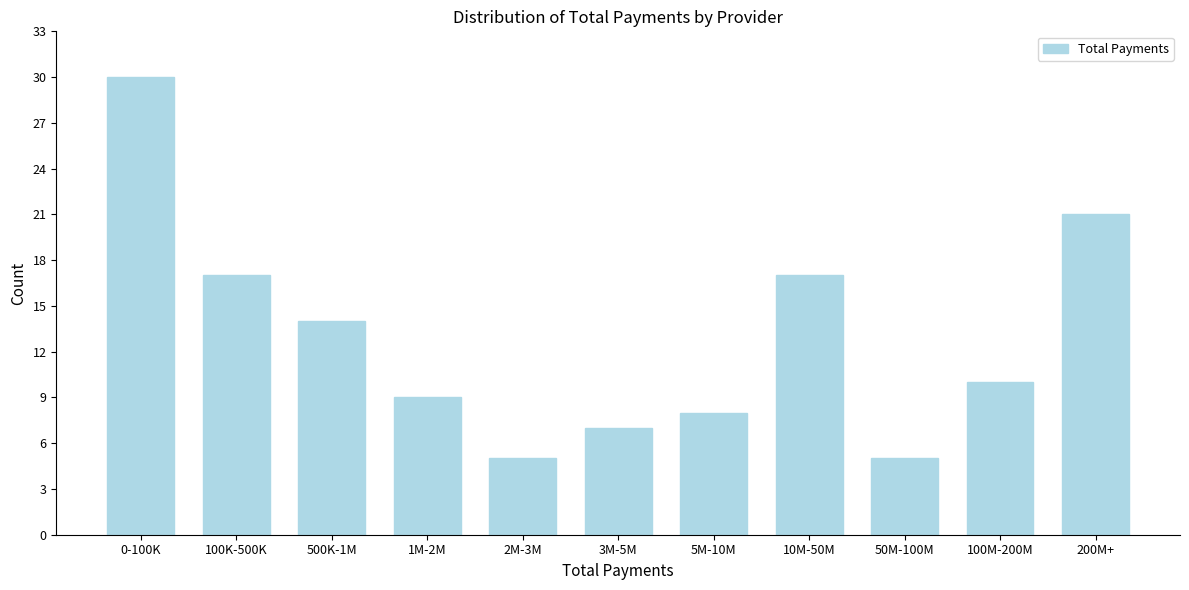

Reading right to left, what are all the values shown in this chart?

200M+=21	100M-200M=10	50M-100M=5	10M-50M=17	5M-10M=8	3M-5M=7	2M-3M=5	1M-2M=9	500K-1M=14	100K-500K=17	0-100K=30